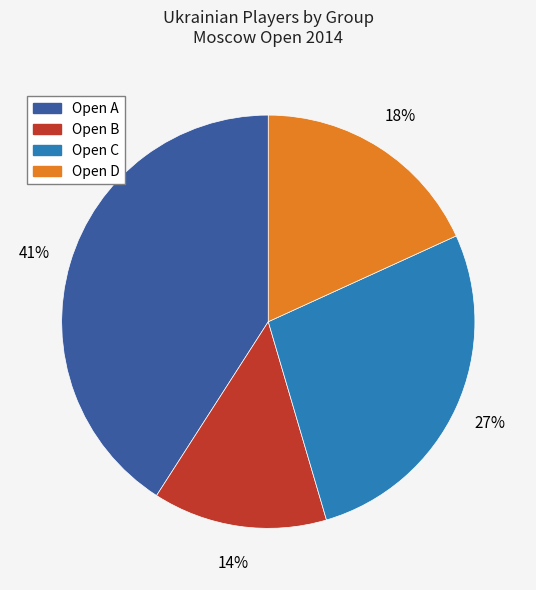

Rank the categories by value from lowest to highest.

Open B, Open D, Open C, Open A